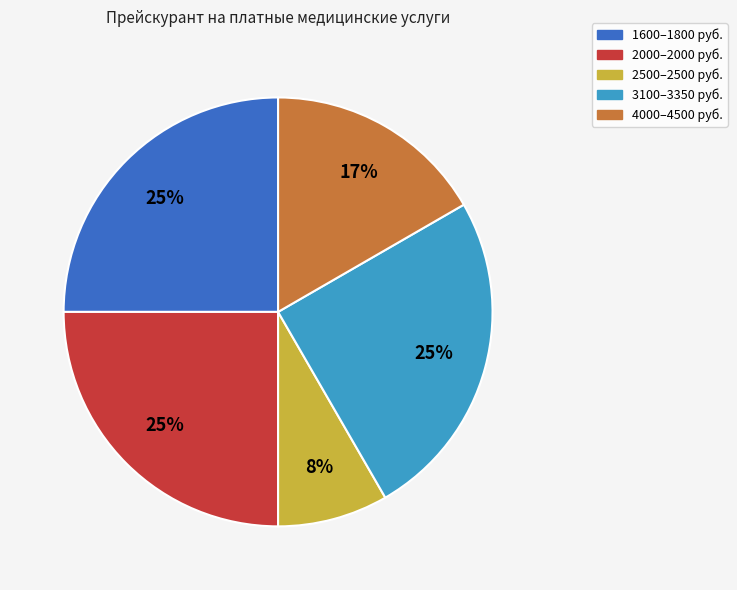

How many slices are in this pie chart?

5